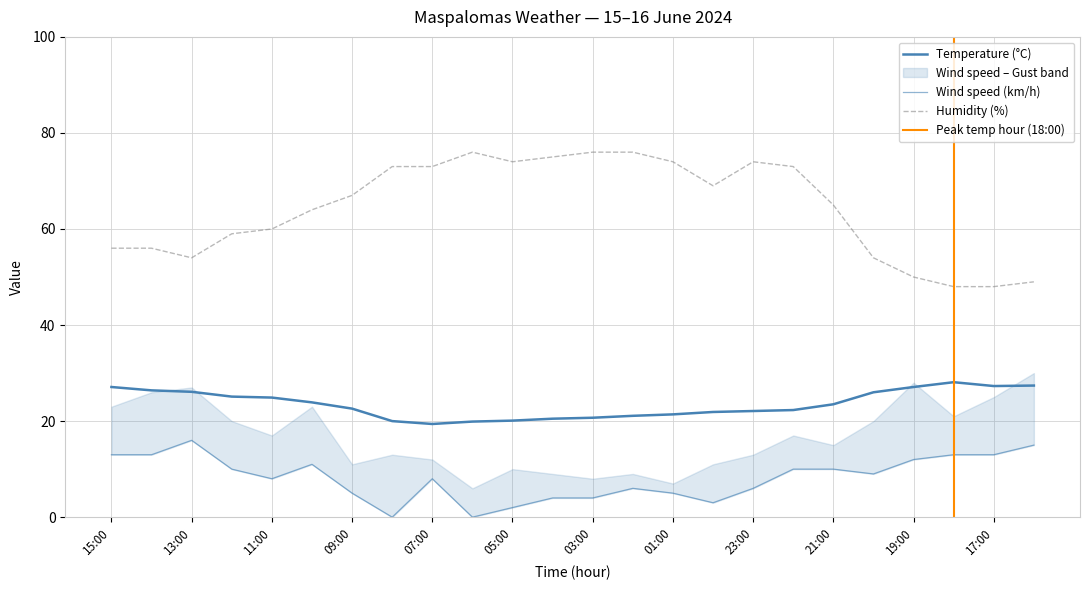

Where is the first local maximum for Temperature (°C)?

18:00